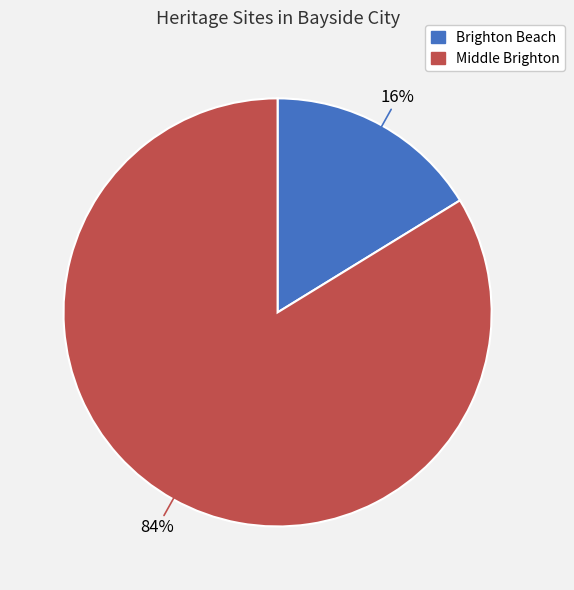

The Brighton Beach slice represents 16% of the pie. True or false?

True